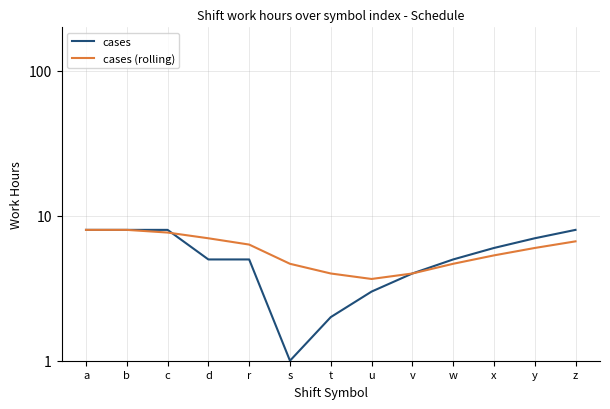

What are all the series names shown in the legend?

cases, cases (rolling)